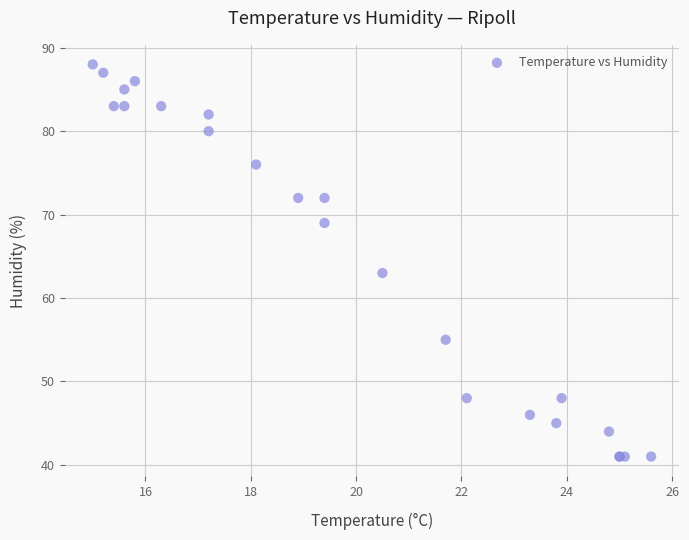

What Y value in the scatter plot is closest to 64?

63